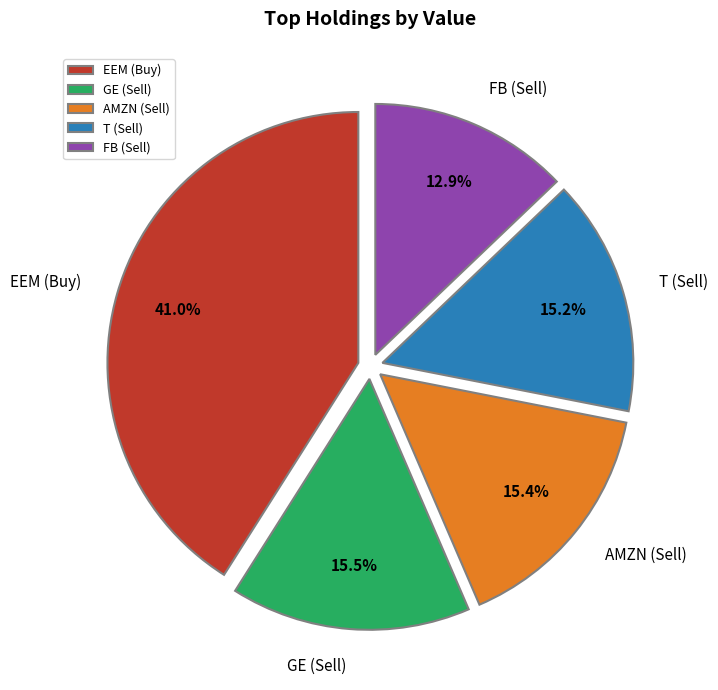

Which slice is the largest?

EEM (Buy)